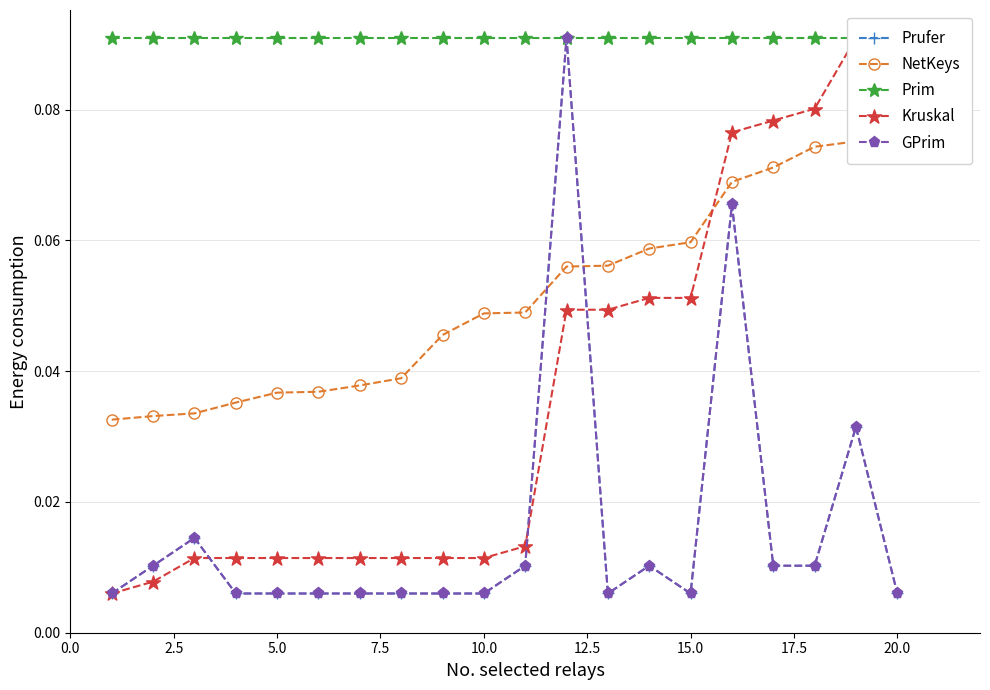

How many distinct data groups are displayed?

5